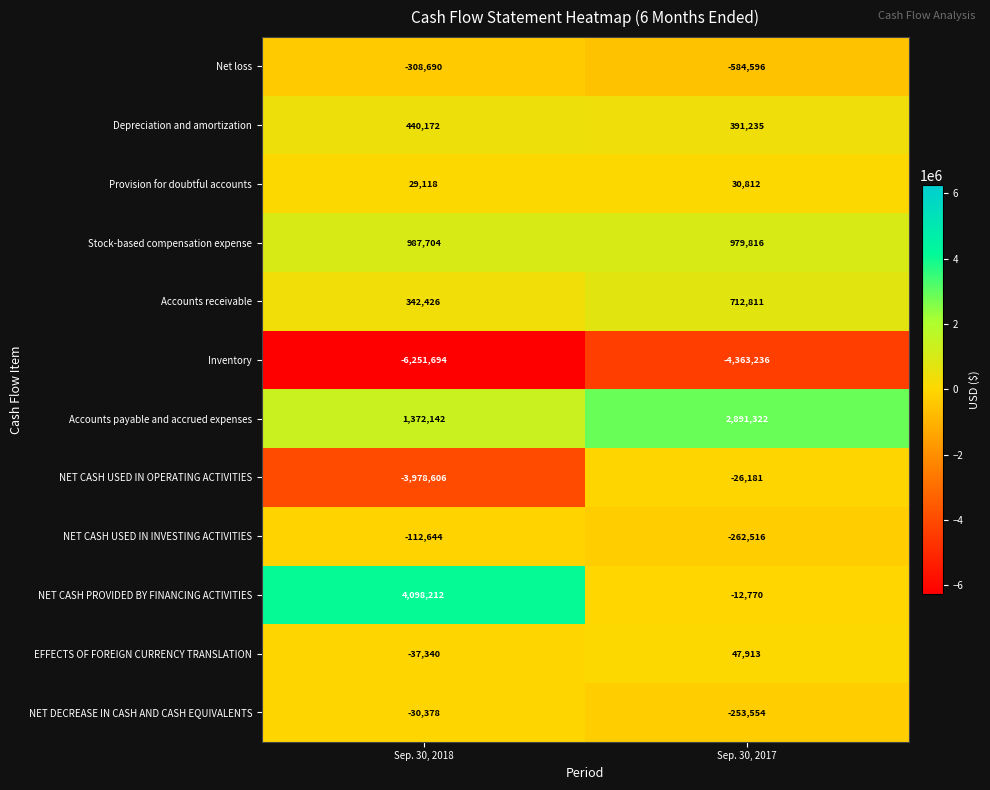

The NET CASH PROVIDED BY FINANCING ACTIVITIES series shows -5122 at Sep. 30, 2017. True or false?

False